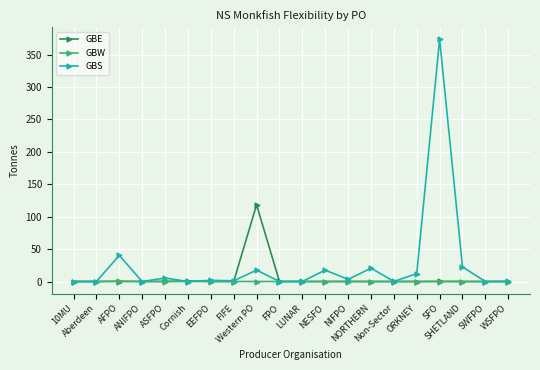

Which series has the widest spread of values?

GBS